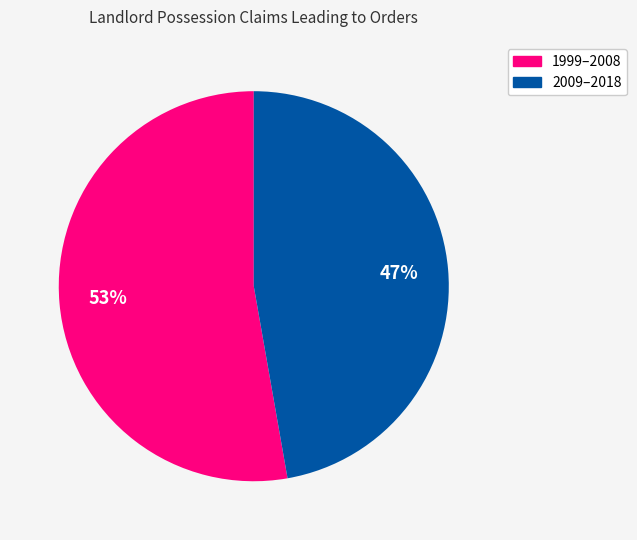

What is the smallest slice in the pie chart?

2009–2018